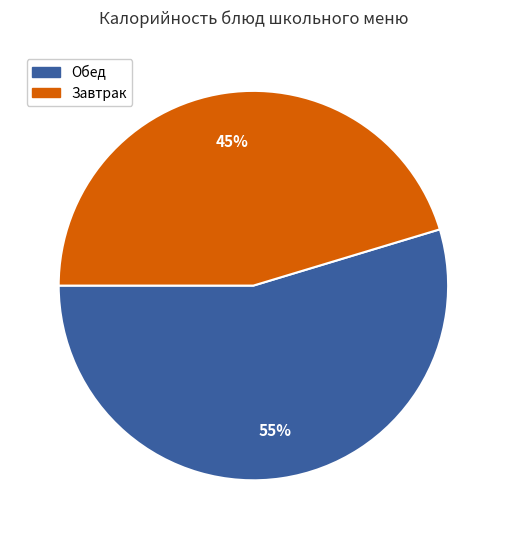

To the nearest percent, what is the average slice percentage?

50%